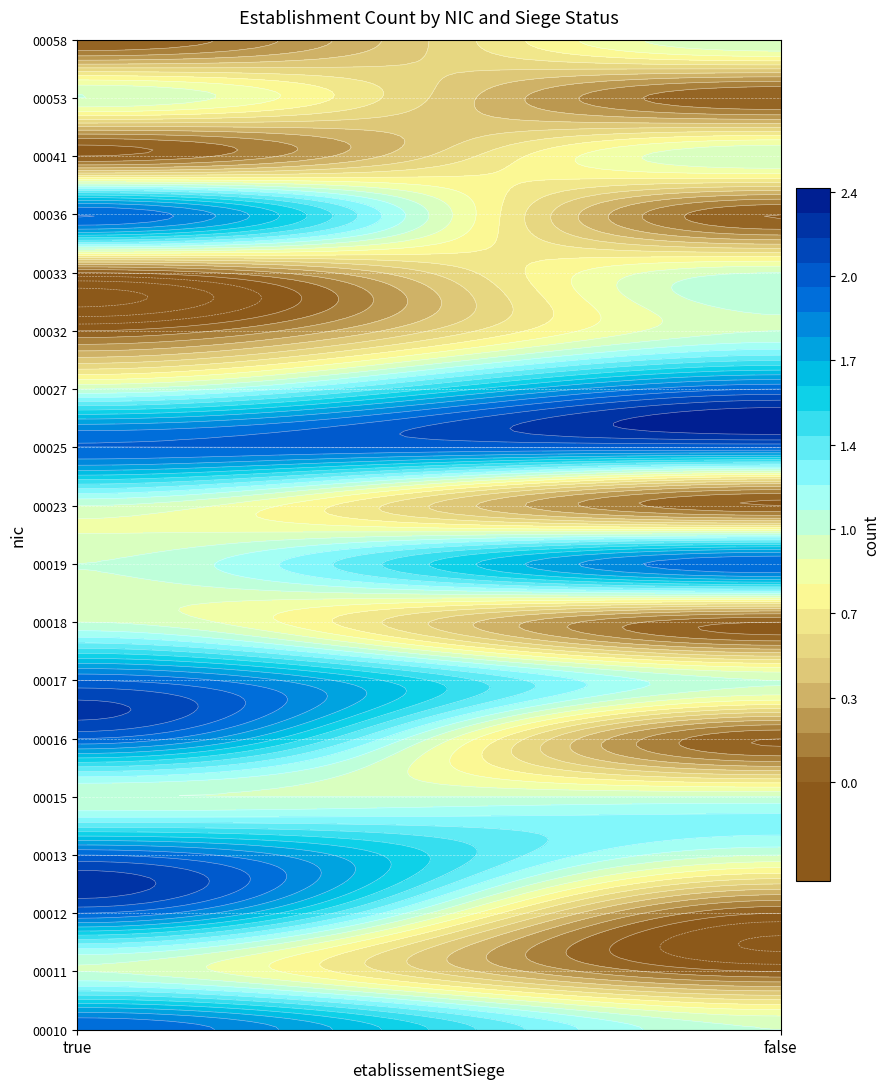

What is the difference between the 00018 values at false and true?

1